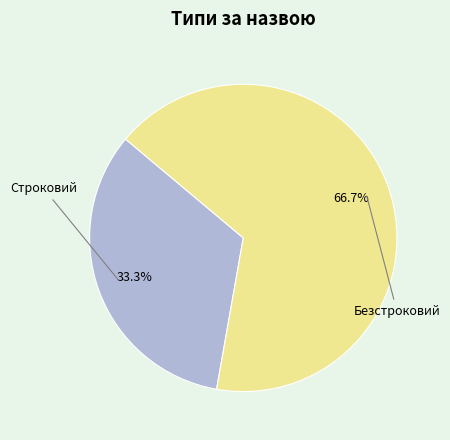

Is Безстроковий the majority of the pie?

Yes